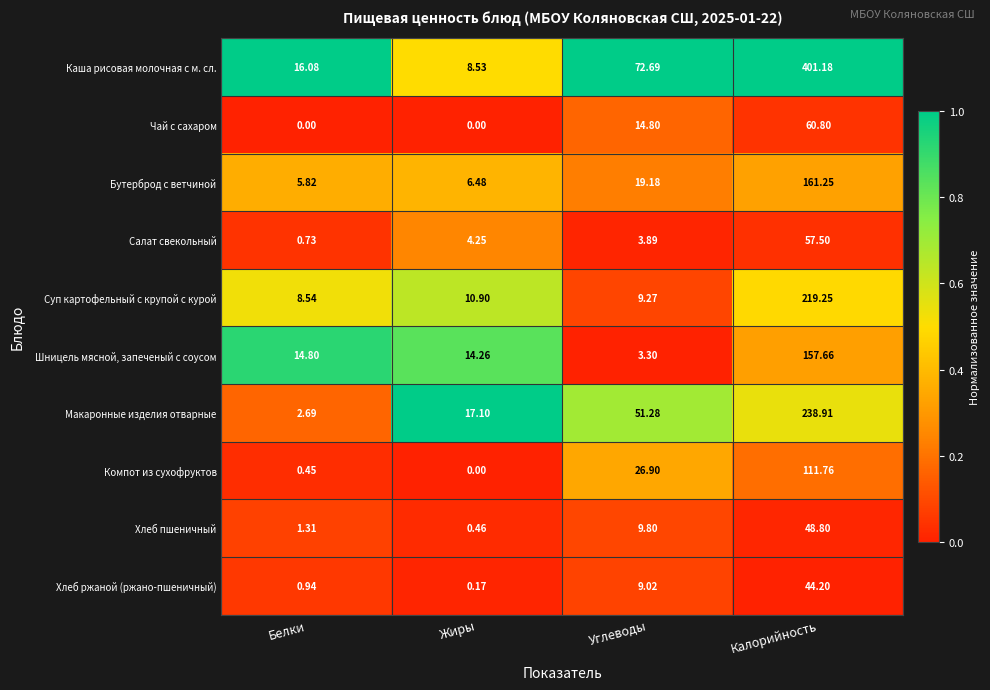

Is the value of Шницель мясной, запеченый с соусом at Калорийность greater than the value of Суп картофельный с крупой с курой at Калорийность?

No